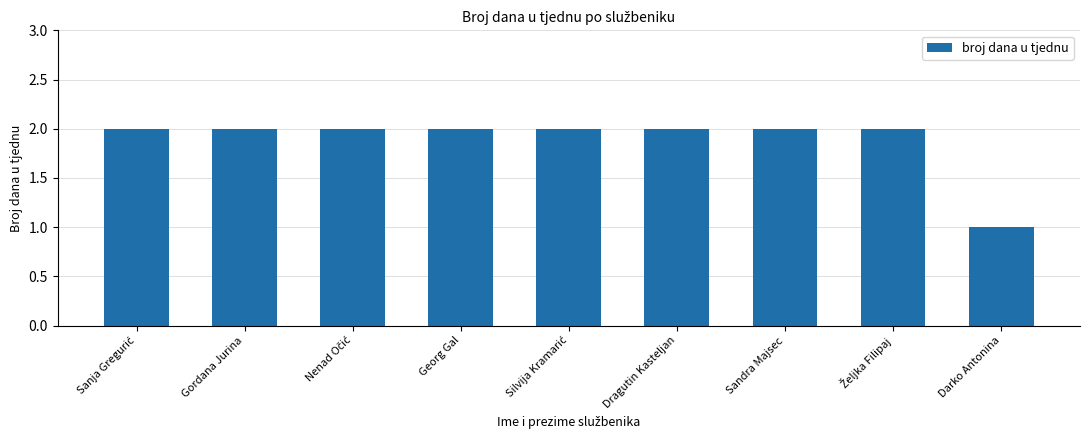

What is the sum of the values at Darko Antonina and Gordana Jurina?

3